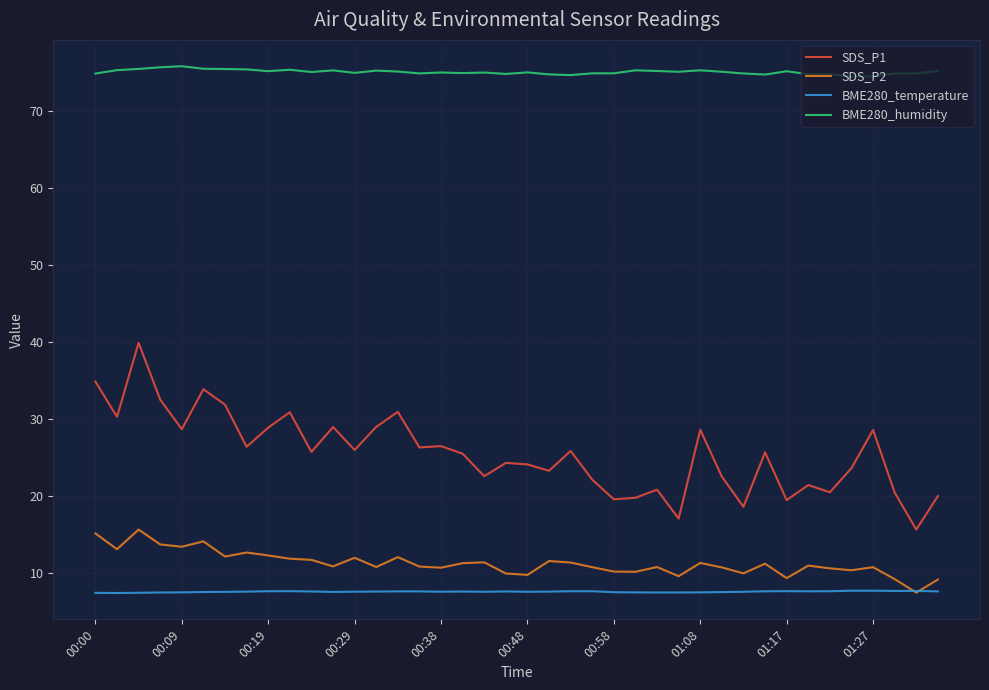

Which series has the largest range (max minus min)?

SDS_P1